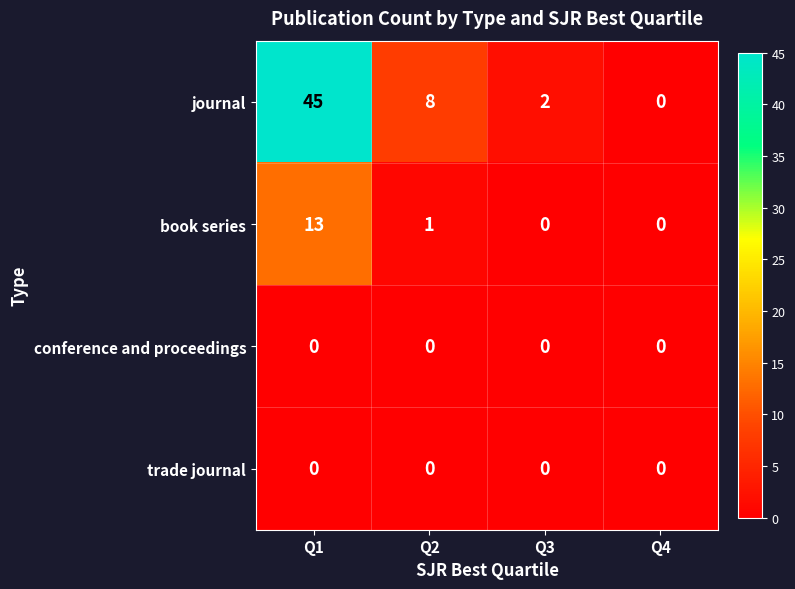

What is the greatest value displayed?

45